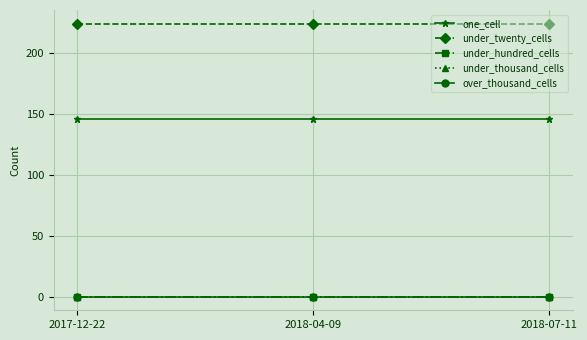

Is this an area chart (filled region under the line)?

No